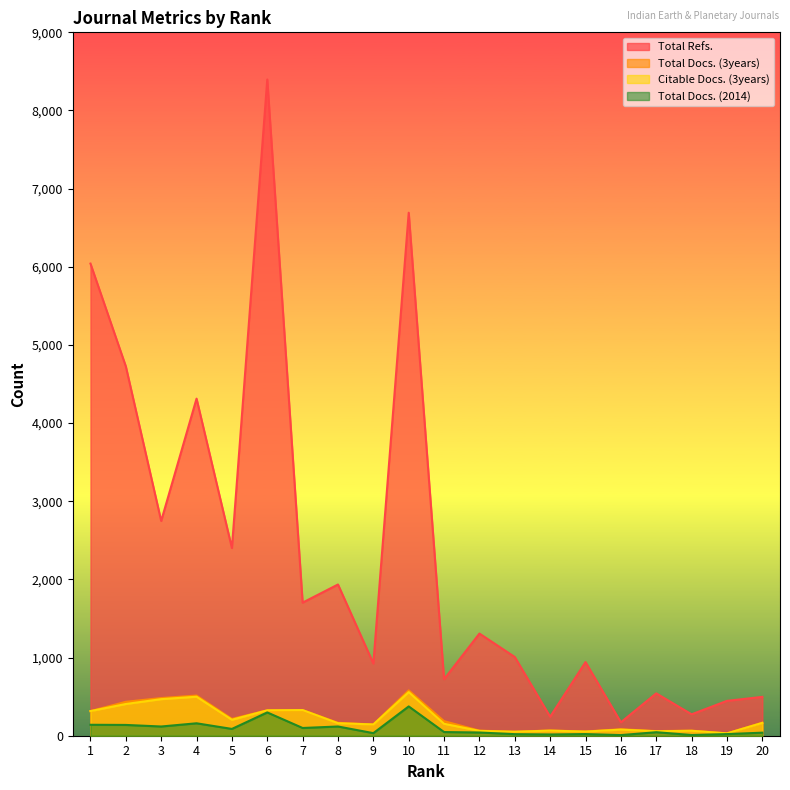

Reading left to right, transcribe all the data shown in this chart.

Total Refs.: 1=6041	2=4726	3=2748	4=4313	5=2402	6=8397	7=1703	8=1935	9=924	10=6692	11=723	12=1307	13=1007	14=243	15=942	16=172	17=542	18=274	19=446	20=497
Total Docs. (3years): 1=315	2=434	3=482	4=514	5=215	6=325	7=328	8=165	9=144	10=580	11=186	12=65	13=51	14=67	15=54	16=83	17=59	18=65	19=30	20=167
Citable Docs. (3years): 1=315	2=406	3=468	4=499	5=204	6=325	7=328	8=160	9=144	10=558	11=153	12=62	13=51	14=65	15=53	16=78	17=57	18=63	19=30	20=164
Total Docs. (2014): 1=140	2=138	3=118	4=159	5=87	6=298	7=99	8=118	9=33	10=375	11=47	12=41	13=20	14=16	15=21	16=8	17=45	18=9	19=21	20=39